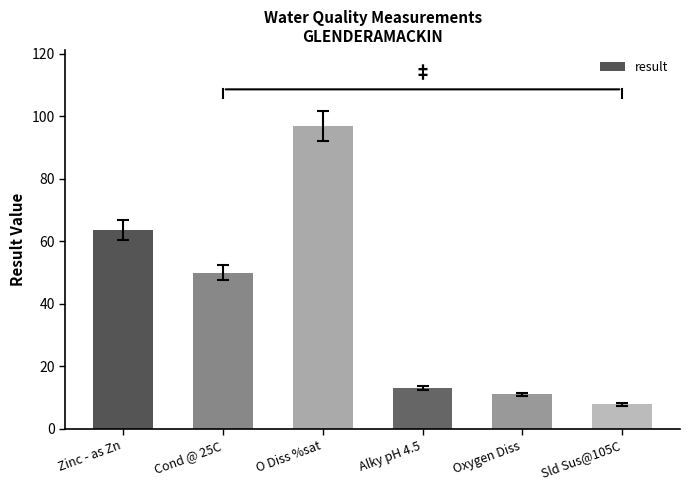

What value does the data have at Cond @ 25C?

50.0